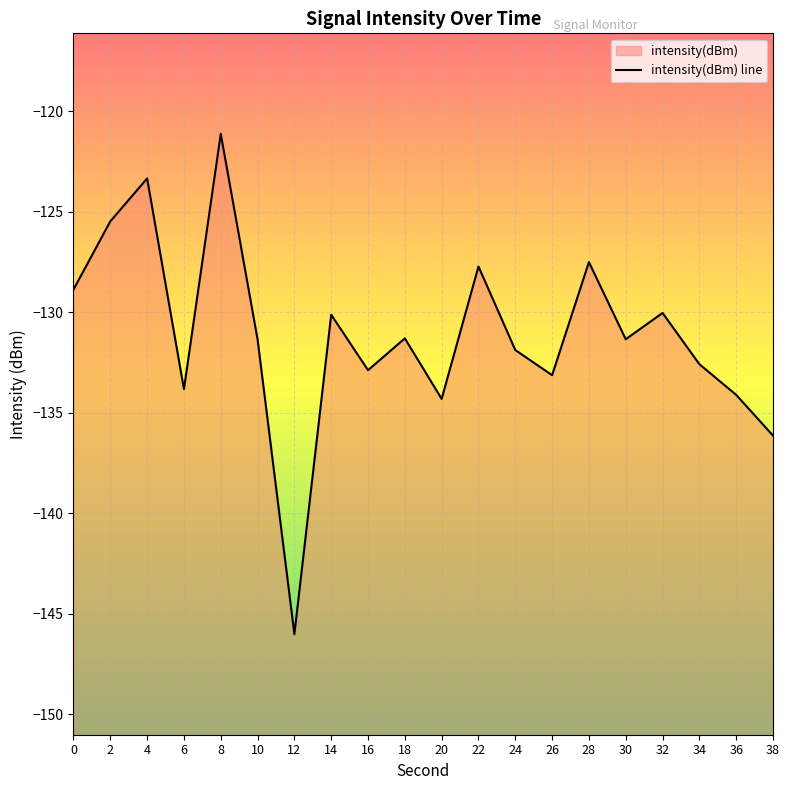

How many distinct data groups are displayed?

1